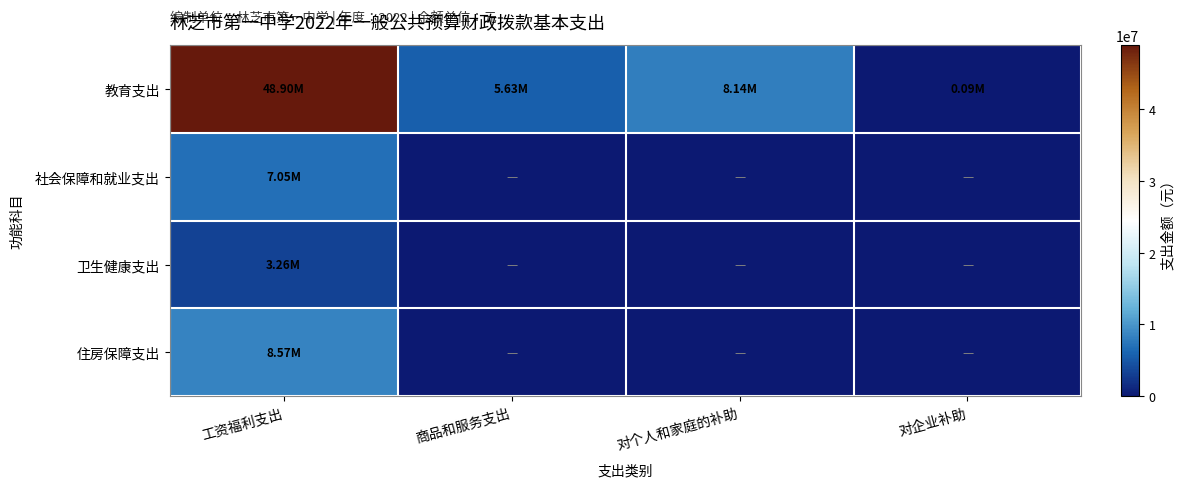

Reading right to left, transcribe all the data shown in this chart.

教育支出: 对企业补助=89938.0	对个人和家庭的补助=8140573.6	商品和服务支出=5634081.4	工资福利支出=48899709.5
社会保障和就业支出: 对企业补助=0.0	对个人和家庭的补助=0.0	商品和服务支出=0.0	工资福利支出=7051682.9
卫生健康支出: 对企业补助=0.0	对个人和家庭的补助=0.0	商品和服务支出=0.0	工资福利支出=3259552.7
住房保障支出: 对企业补助=0.0	对个人和家庭的补助=0.0	商品和服务支出=0.0	工资福利支出=8570735.0